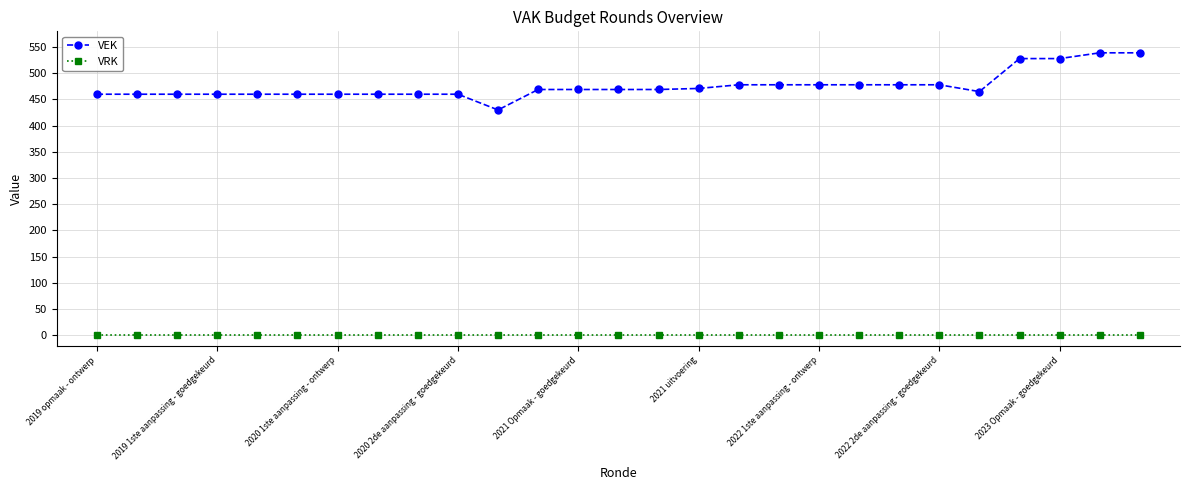

List the series in order of their overall mean, lowest first.

VRK, VEK